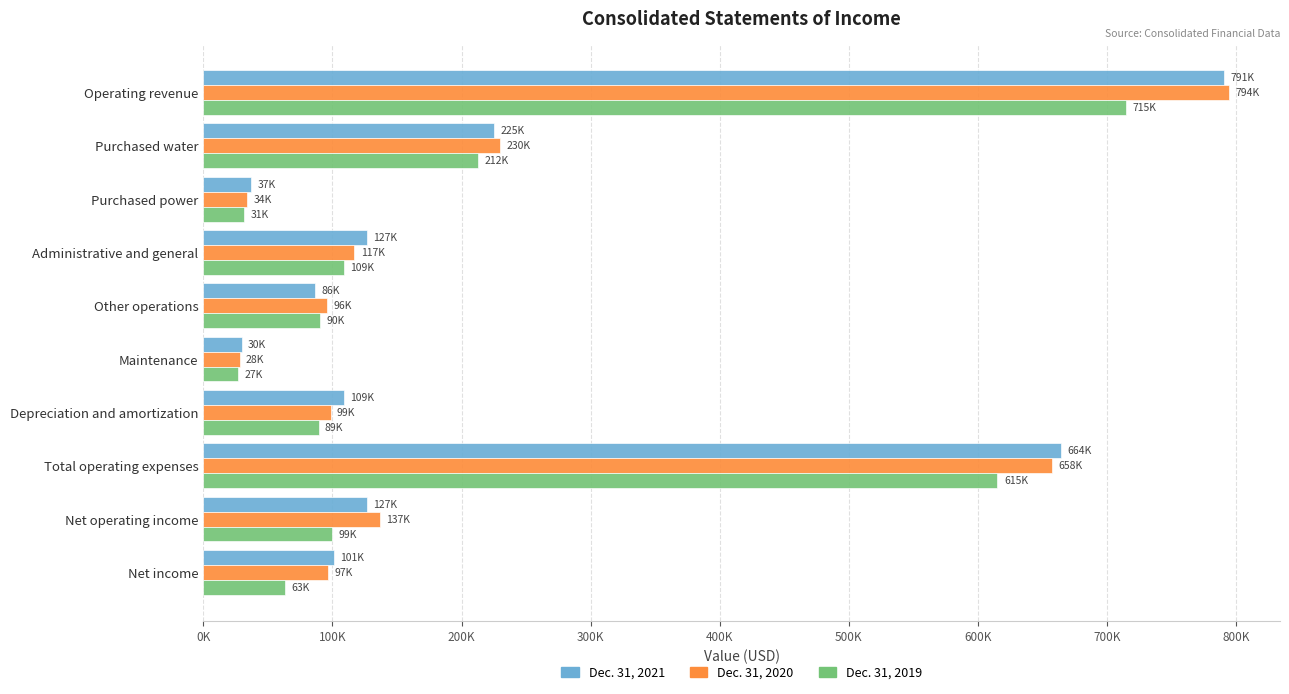

Which category has the highest value in the Dec. 31, 2021 series?

Operating revenue